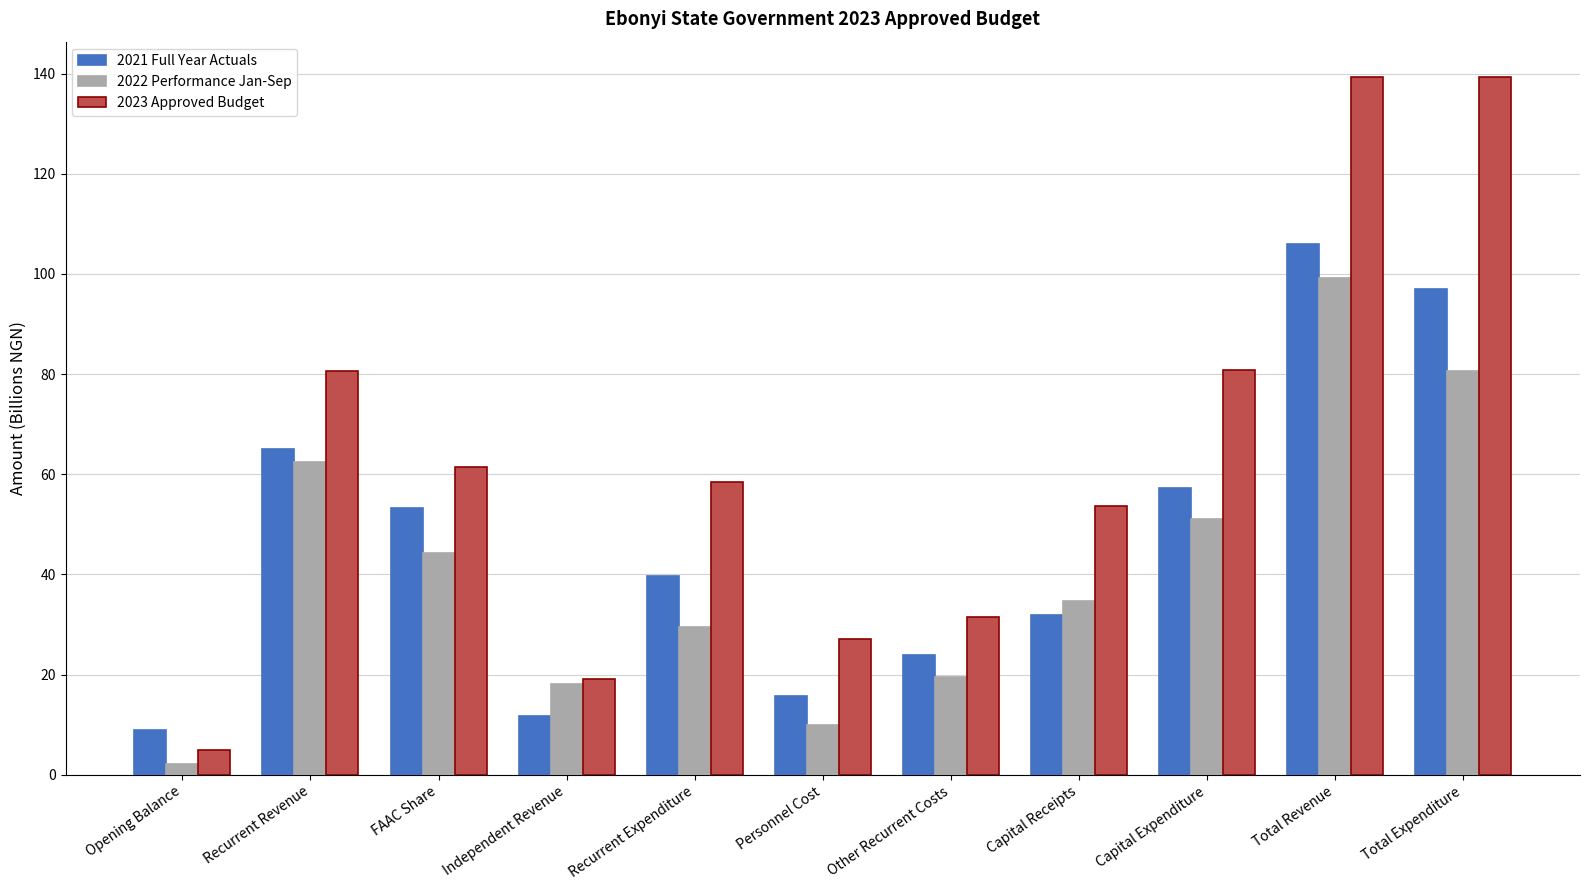

What position from the right is FAAC Share?

9